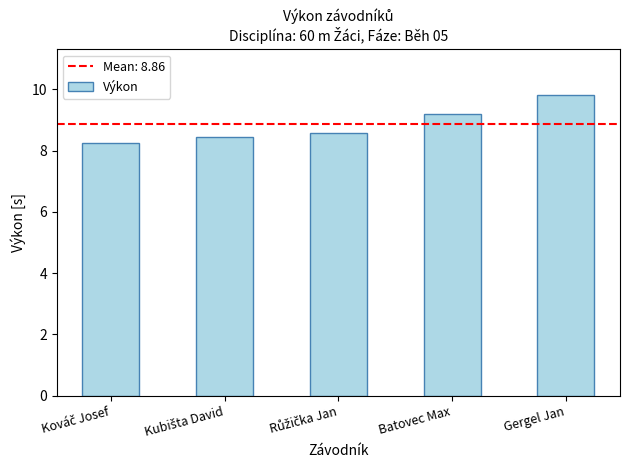

What is the average value?

8.9